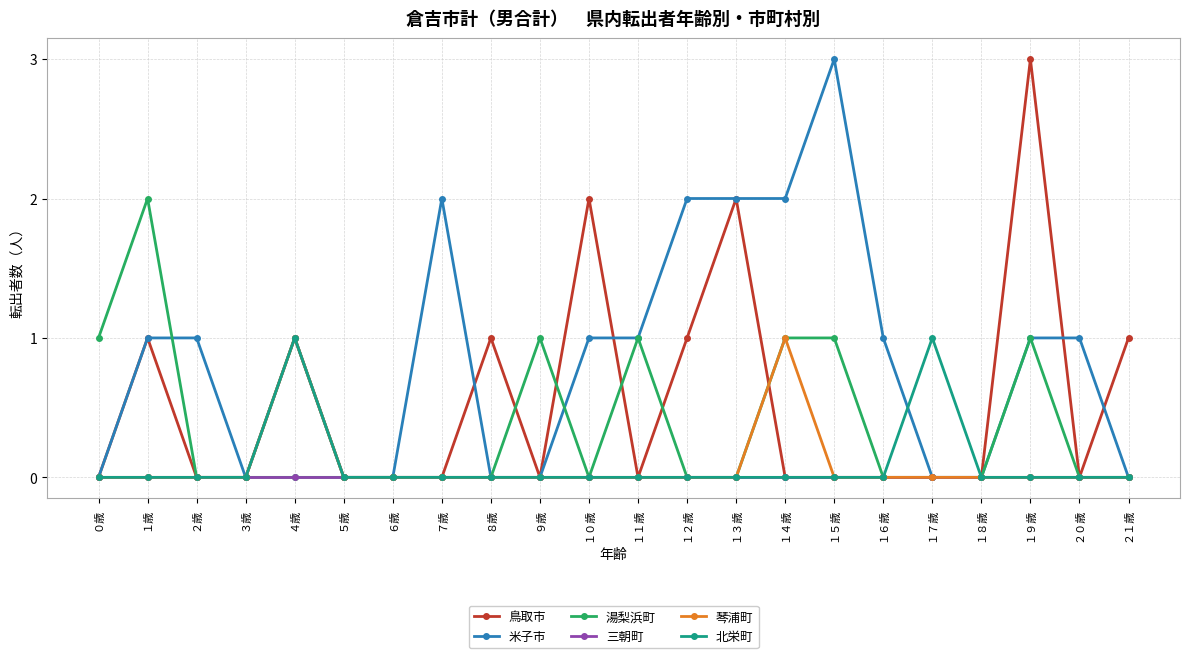

Reading left to right, transcribe all the data shown in this chart.

鳥取市: 0	1	0	0	1	0	0	0	1	0	2	0	1	2	0	0	0	0	0	3	0	1
米子市: 0	1	1	0	1	0	0	2	0	0	1	1	2	2	2	3	1	0	0	1	1	0
湯梨浜町: 1	2	0	0	0	0	0	0	0	1	0	1	0	0	1	1	0	0	0	1	0	0
三朝町: 0	0	0	0	0	0	0	0	0	0	0	0	0	0	0	0	0	0	0	0	0	0
琴浦町: 0	0	0	0	1	0	0	0	0	0	0	0	0	0	1	0	0	0	0	0	0	0
北栄町: 0	0	0	0	1	0	0	0	0	0	0	0	0	0	0	0	0	1	0	0	0	0